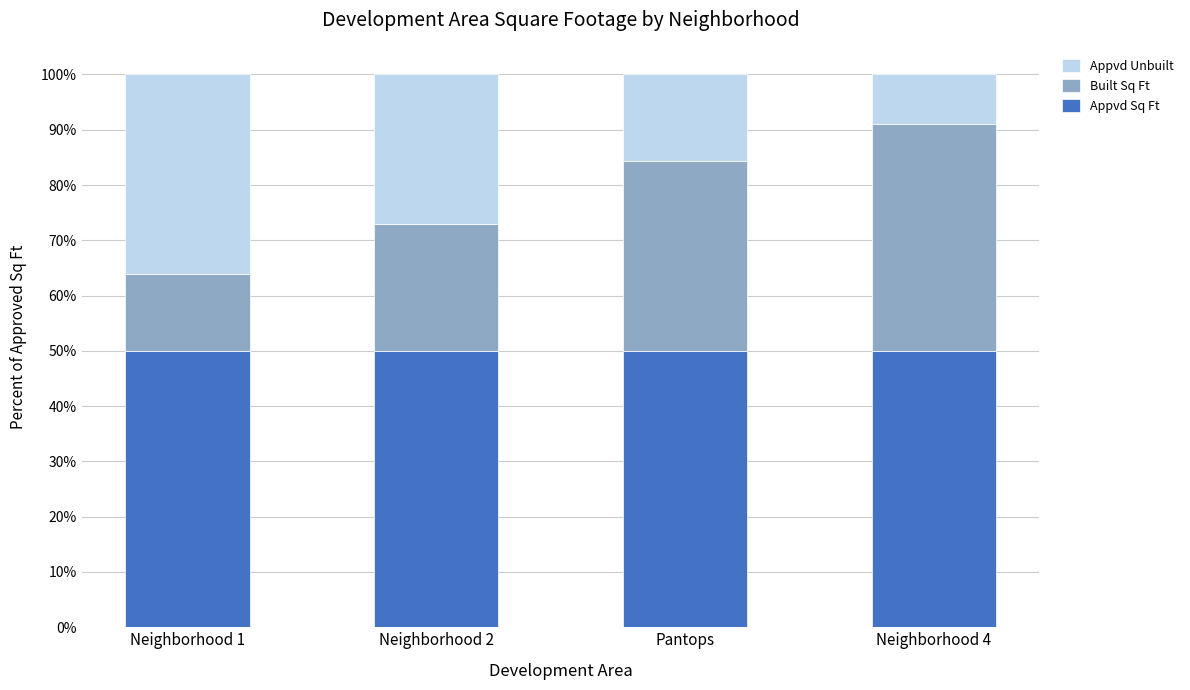

What is the lowest value of the Appvd Sq Ft series?

50.0